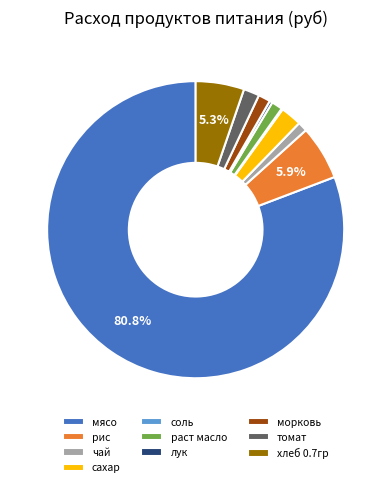

What is the largest slice in the pie chart?

мясо